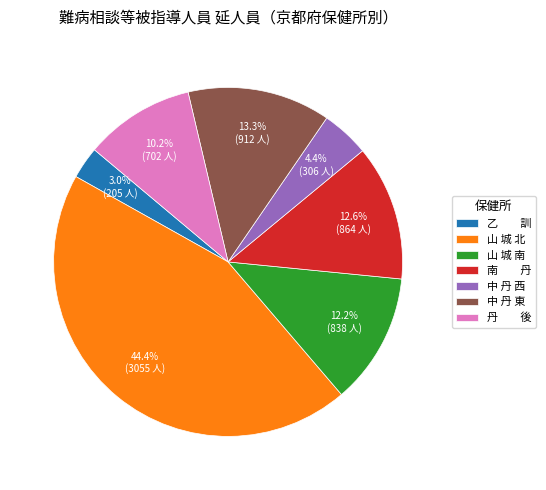

What percentage is the 中 丹 西 slice, to the nearest percent?

4%